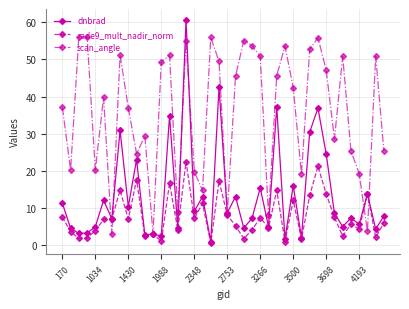

At how many categories does at least one series exceed 39?

21